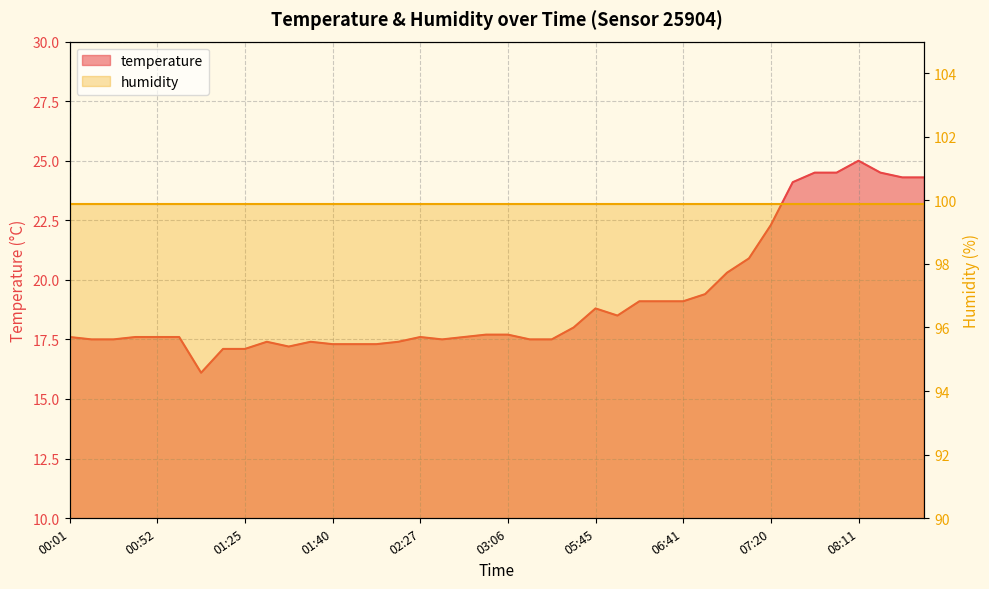

What is the ratio of the value at 01:50 to the value at 00:52?

1.0